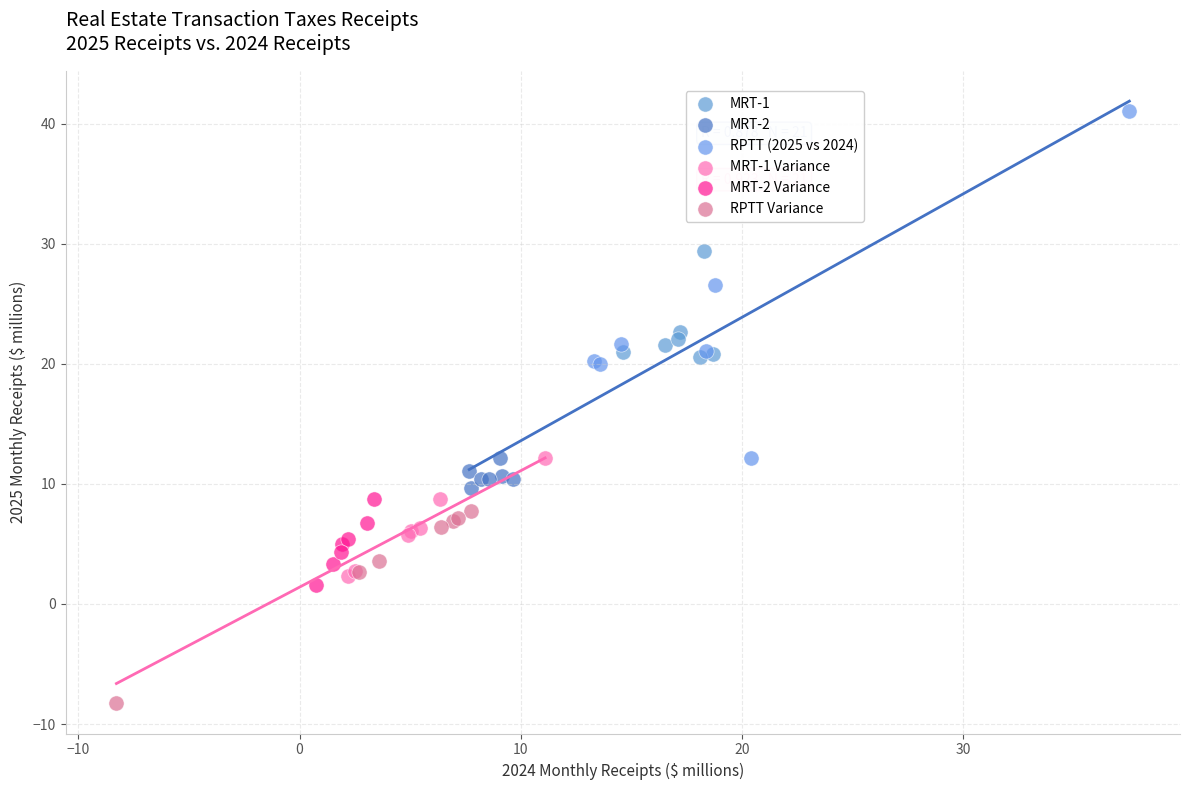

Which series has the largest Y range (max minus min)?

RPTT (2025 vs 2024)